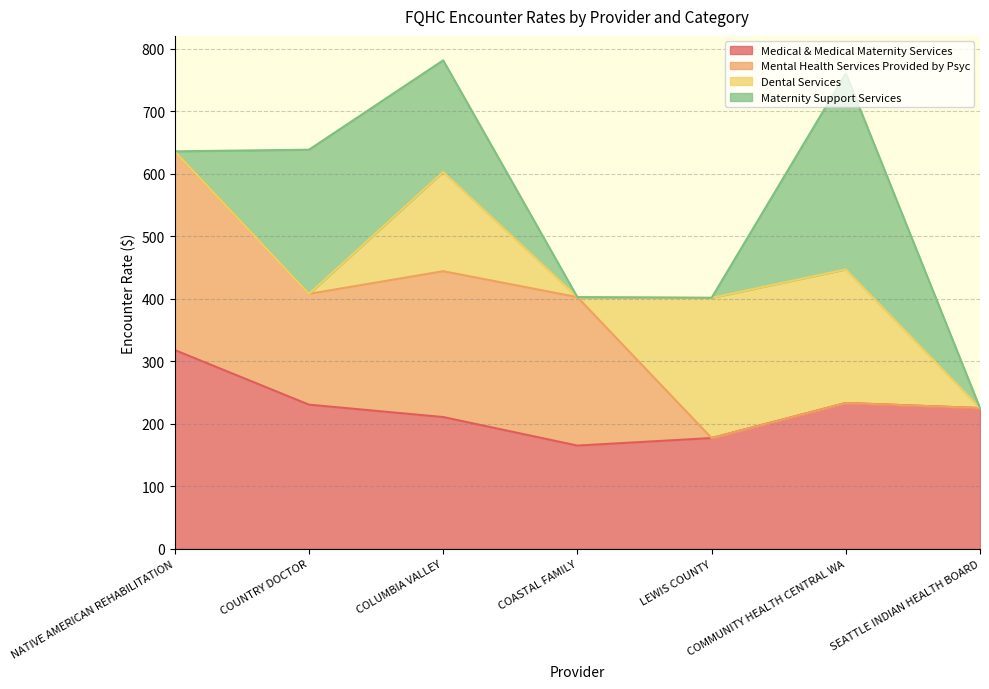

Which series has the largest total across all categories?

Medical & Medical Maternity Services